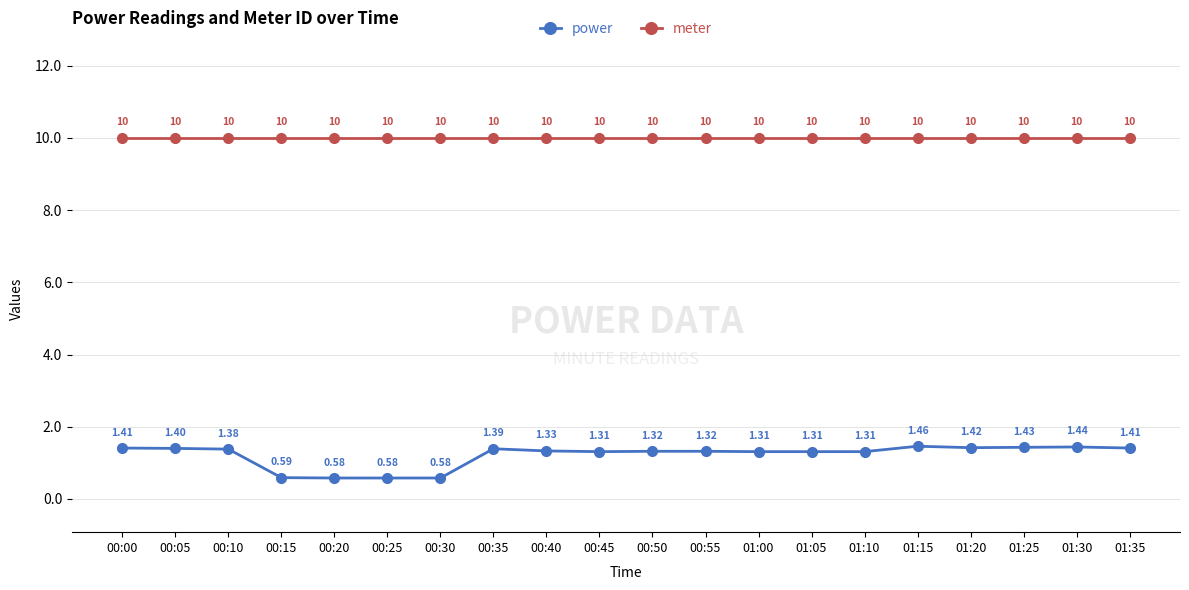

At which category does power reach its first local peak?

00:35